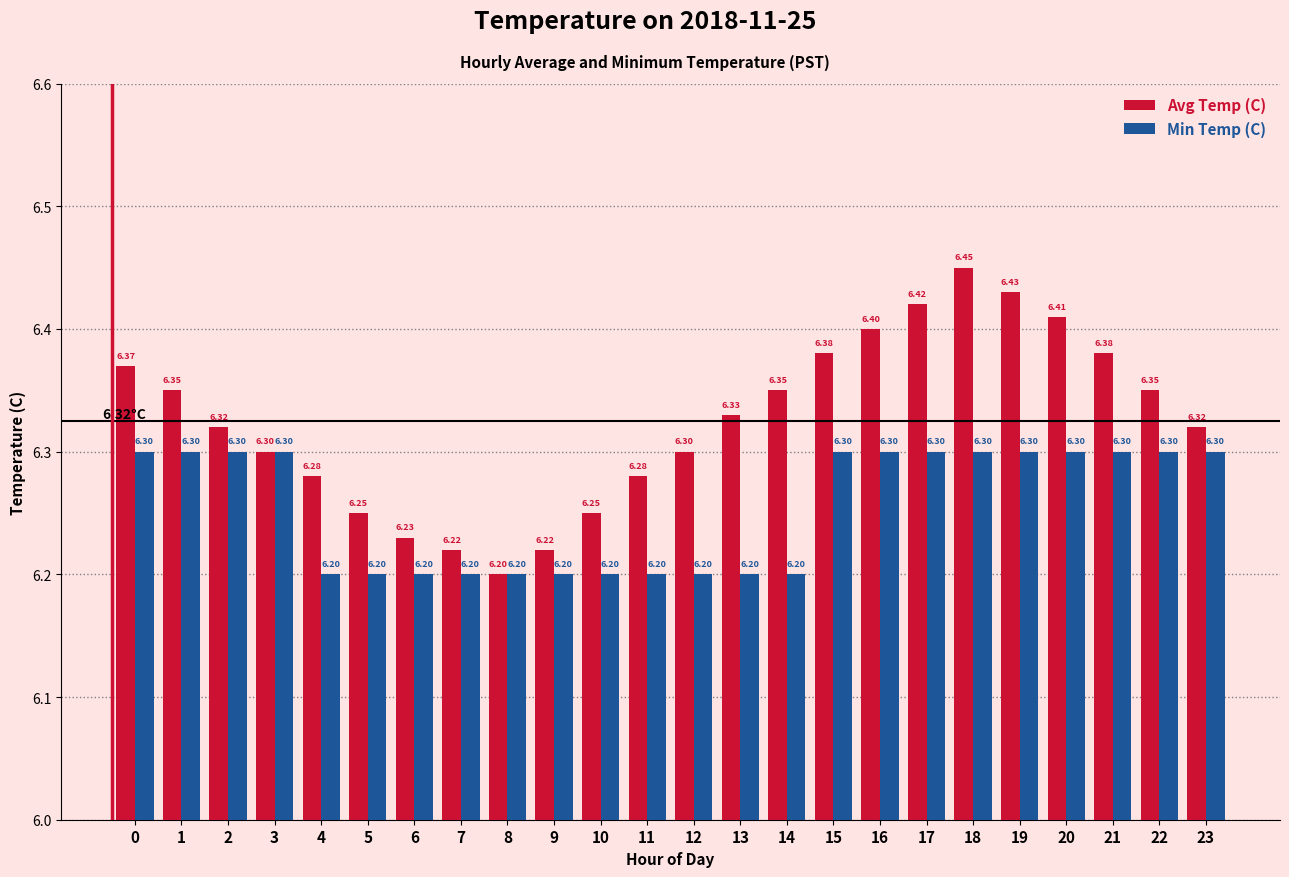

What is the sum of all Avg Temp (C) values?

151.8